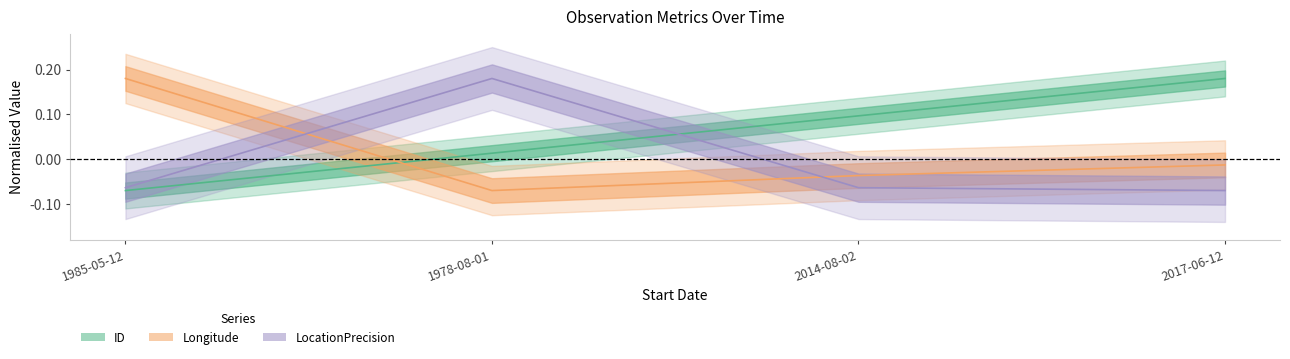

How many positive values does the LocationPrecision series have?

1